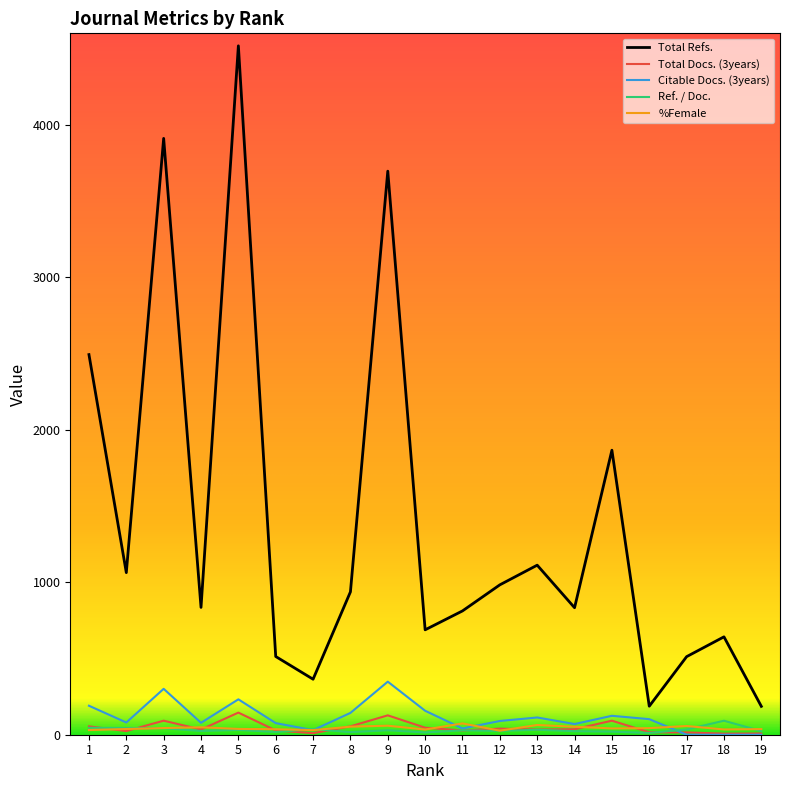

At which category does the chart reach its peak across all series?

5